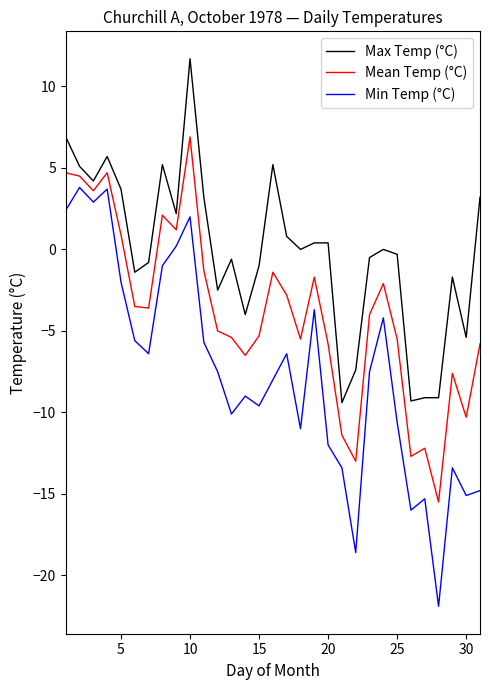

List the series in order of their overall mean, highest first.

Max Temp (°C), Mean Temp (°C), Min Temp (°C)